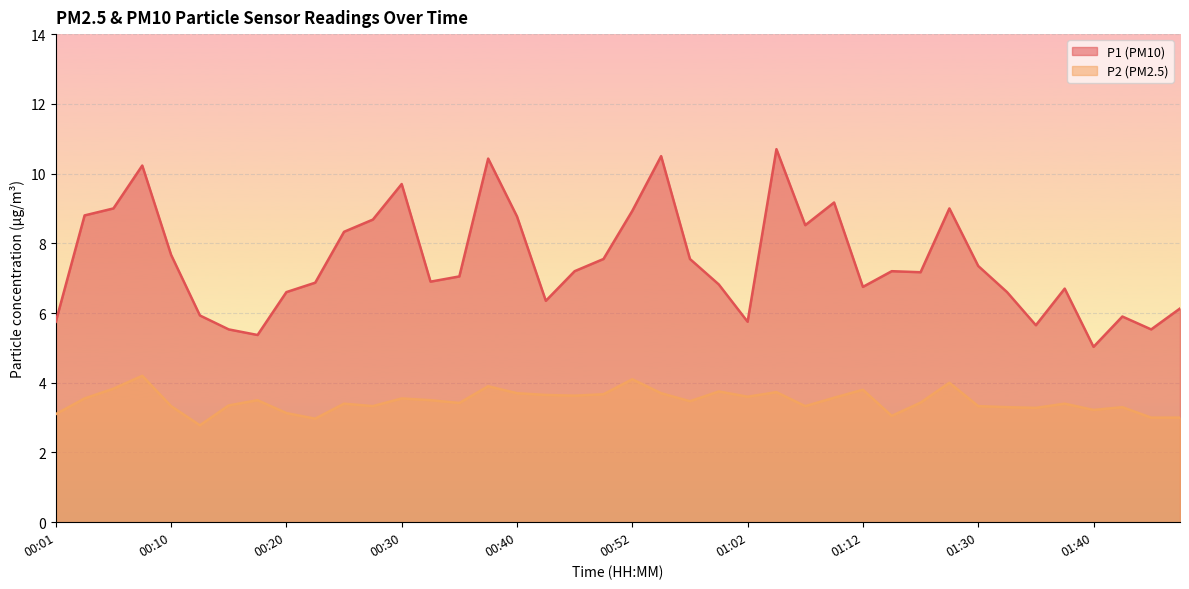

Which series has the largest range (max minus min)?

P1 (PM10)